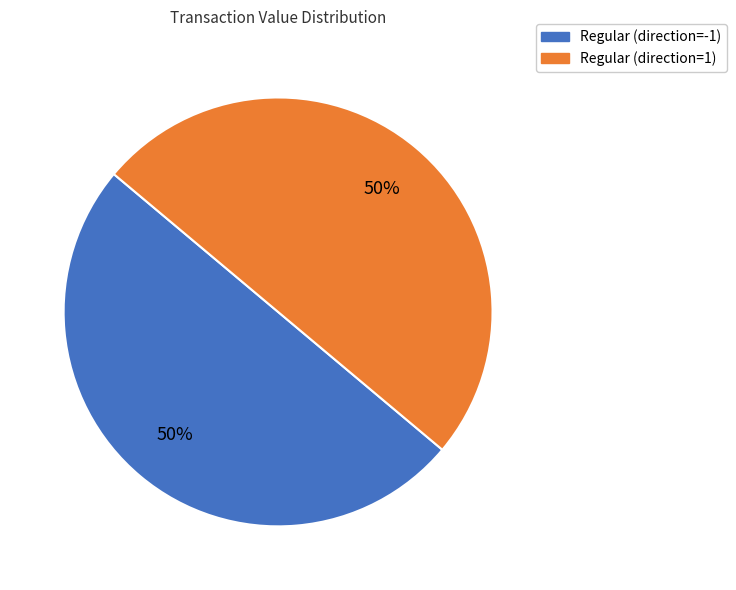

To the nearest percent, what is the average slice percentage?

50%